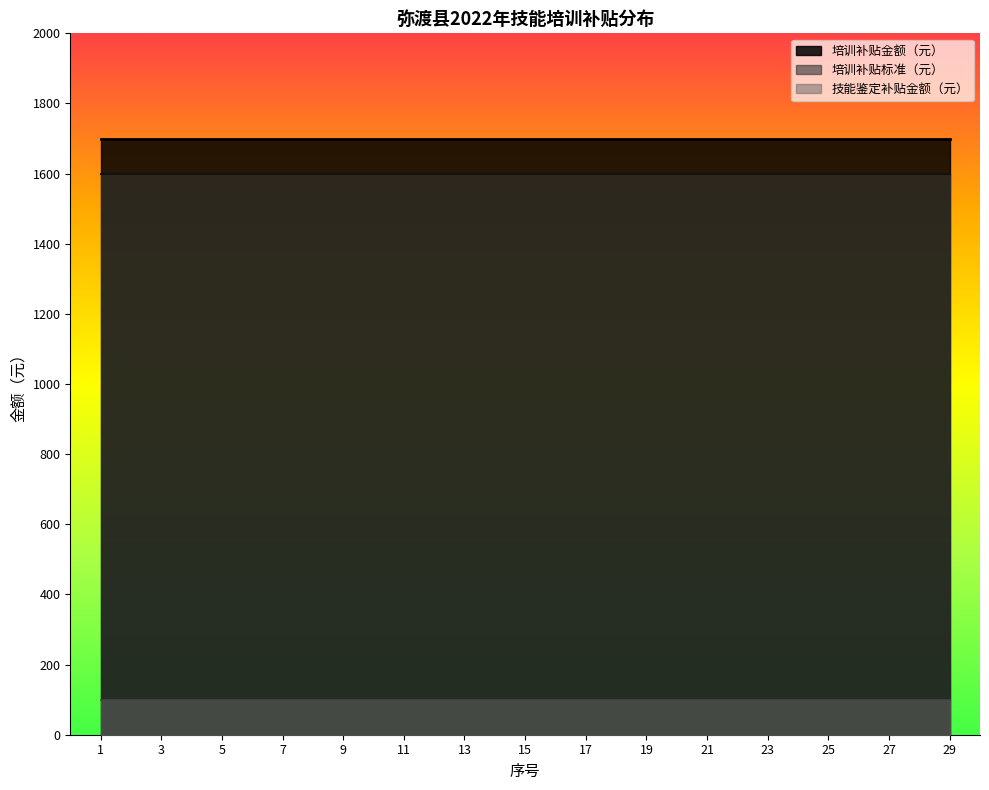

Which series has the largest total across all categories?

培训补贴金额（元）